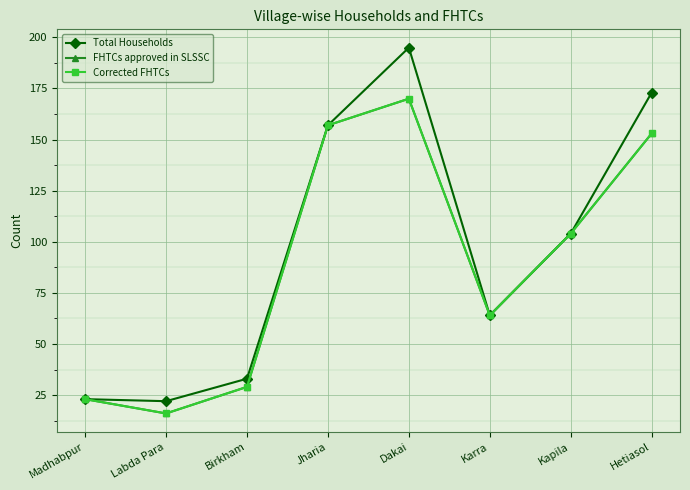

At how many categories does at least one series exceed 183?

1